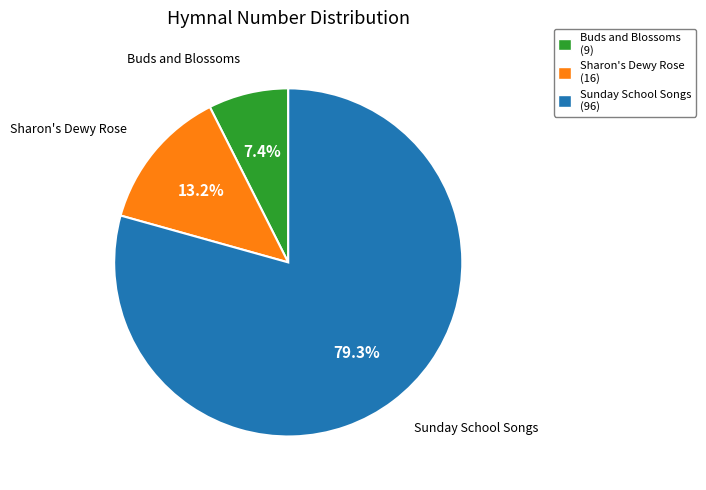

Which category has the biggest portion of the pie?

Sunday School Songs (96)